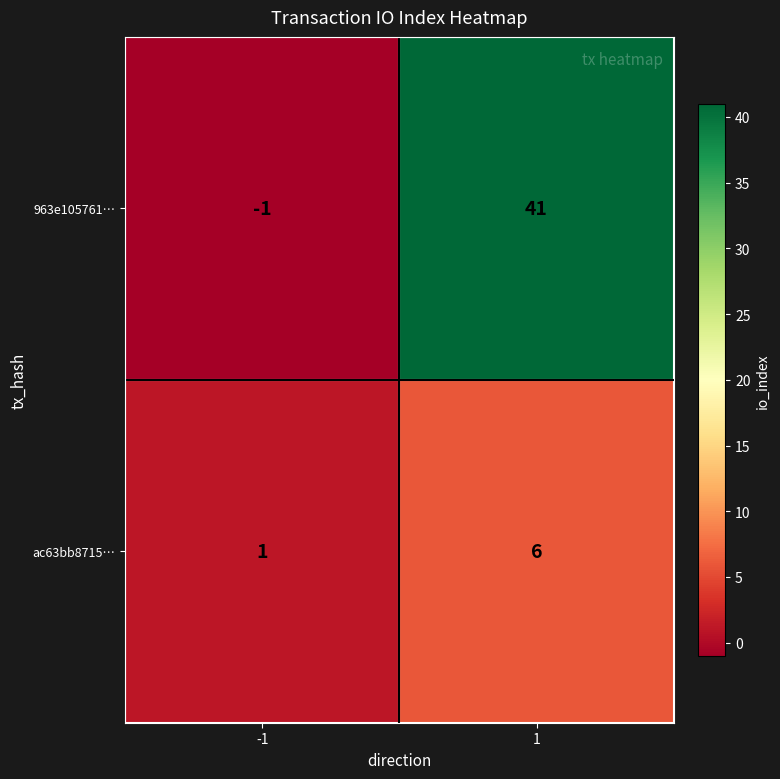

What is the greatest value displayed?

41